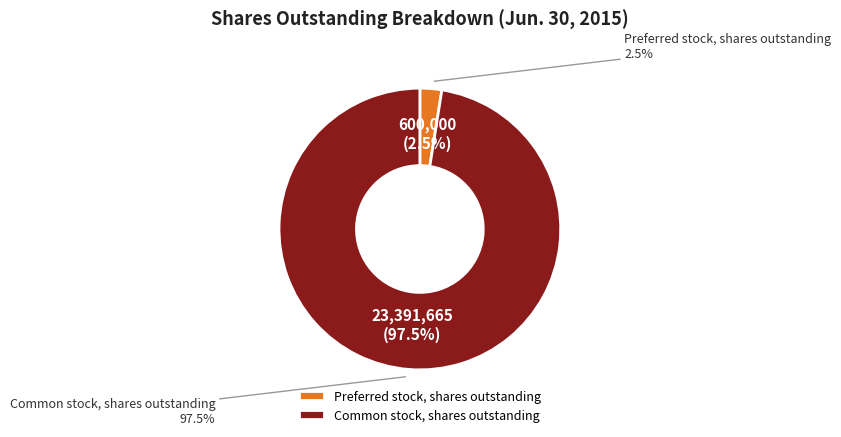

The Preferred stock, shares outstanding slice represents 1% of the pie. True or false?

False